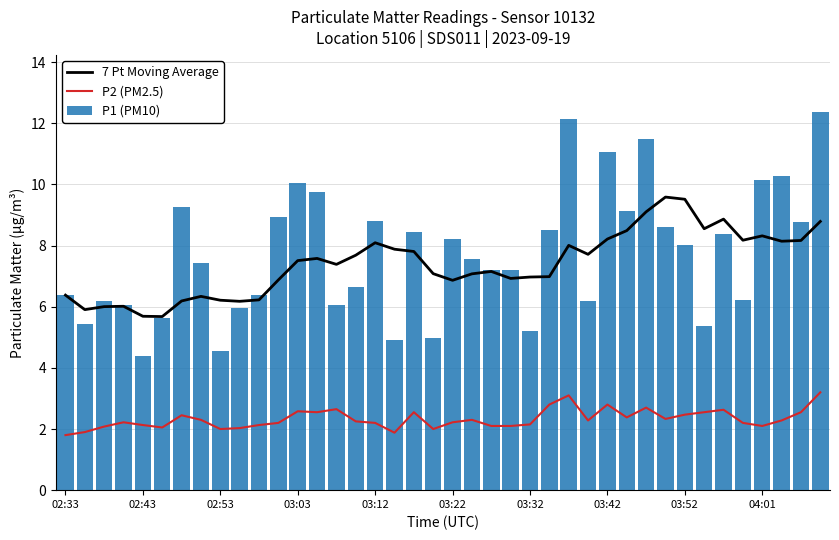

Rank the series by their maximum value, from highest to lowest.

P1 (PM10), 7 Pt Moving Average, P2 (PM2.5)